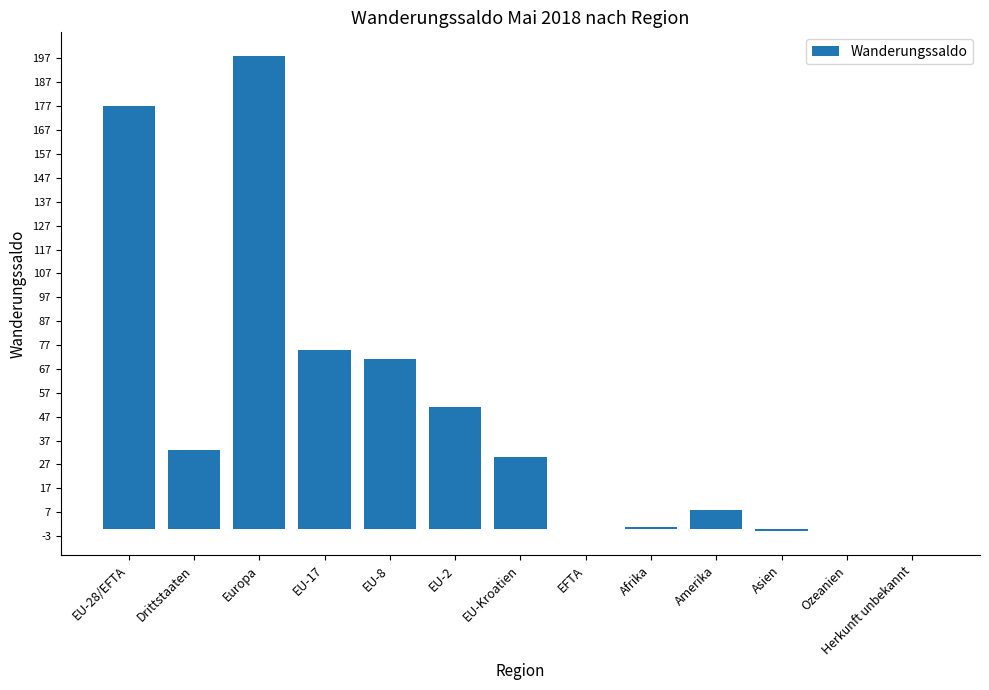

What is the sum of all values?

643